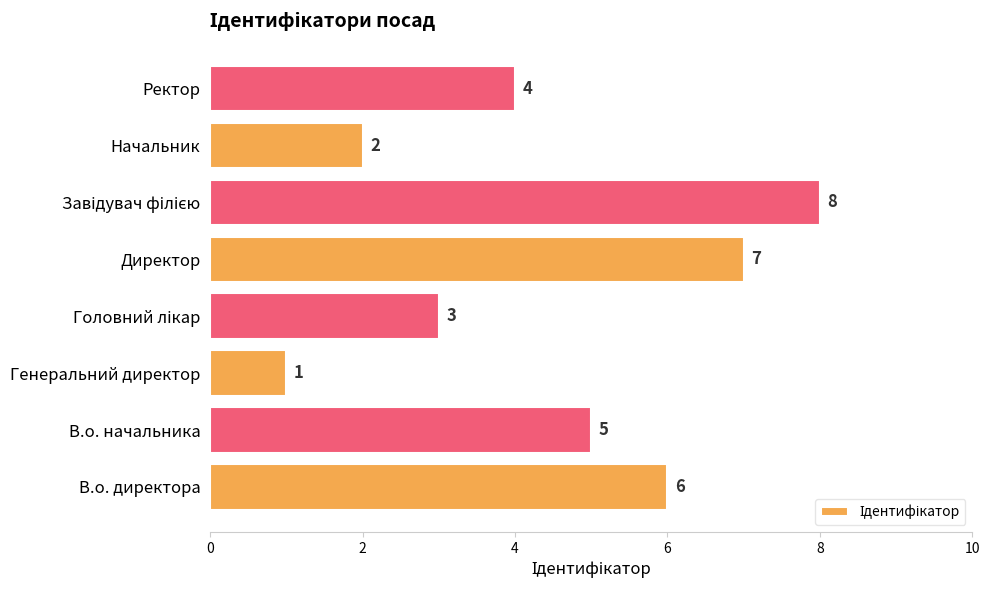

The chart shows a value of 1 at Генеральний директор. True or false?

True